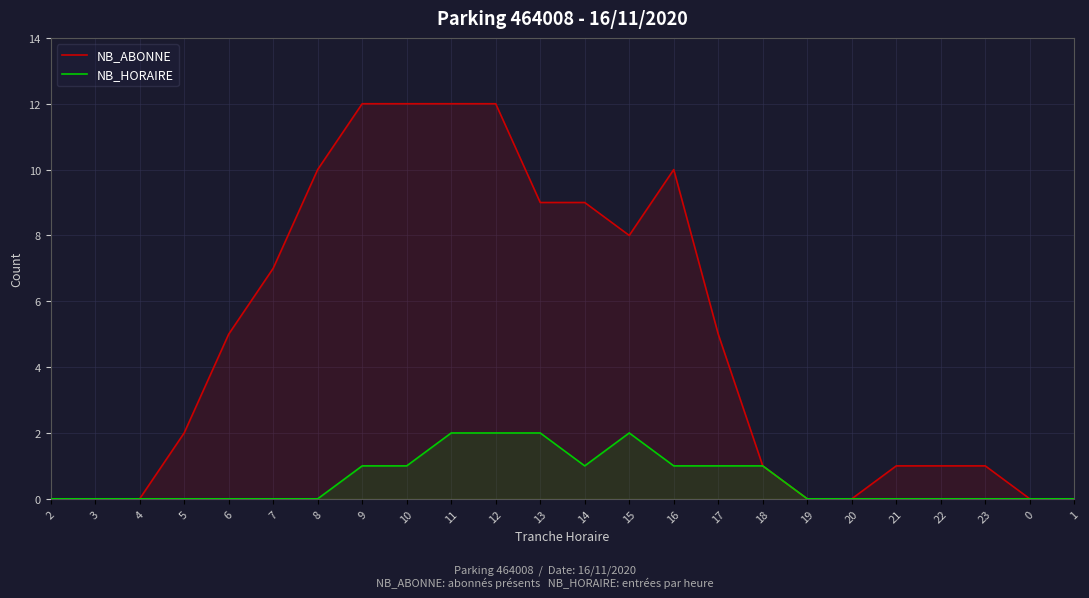

Reading left to right, what are all the values shown in this chart?

NB_ABONNE: 2=0	3=0	4=0	5=2	6=5	7=7	8=10	9=12	10=12	11=12	12=12	13=9	14=9	15=8	16=10	17=5	18=1	19=0	20=0	21=1	22=1	23=1	0=0	1=0
NB_HORAIRE: 2=0	3=0	4=0	5=0	6=0	7=0	8=0	9=1	10=1	11=2	12=2	13=2	14=1	15=2	16=1	17=1	18=1	19=0	20=0	21=0	22=0	23=0	0=0	1=0